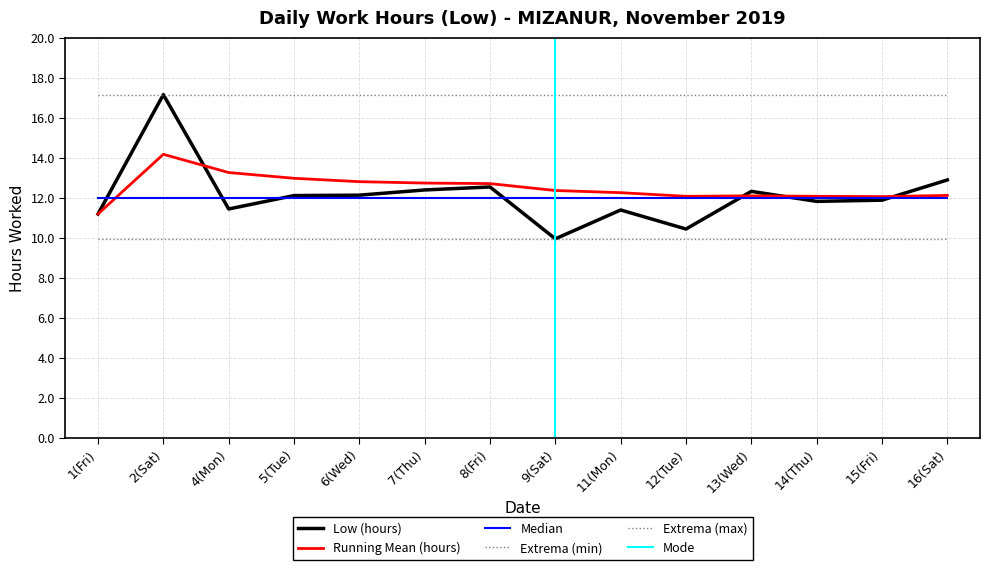

Rank the categories by value from highest to lowest.

2(Sat), 16(Sat), 8(Fri), 7(Thu), 13(Wed), 6(Wed), 5(Tue), 15(Fri), 14(Thu), 4(Mon), 11(Mon), 1(Fri), 12(Tue), 9(Sat)